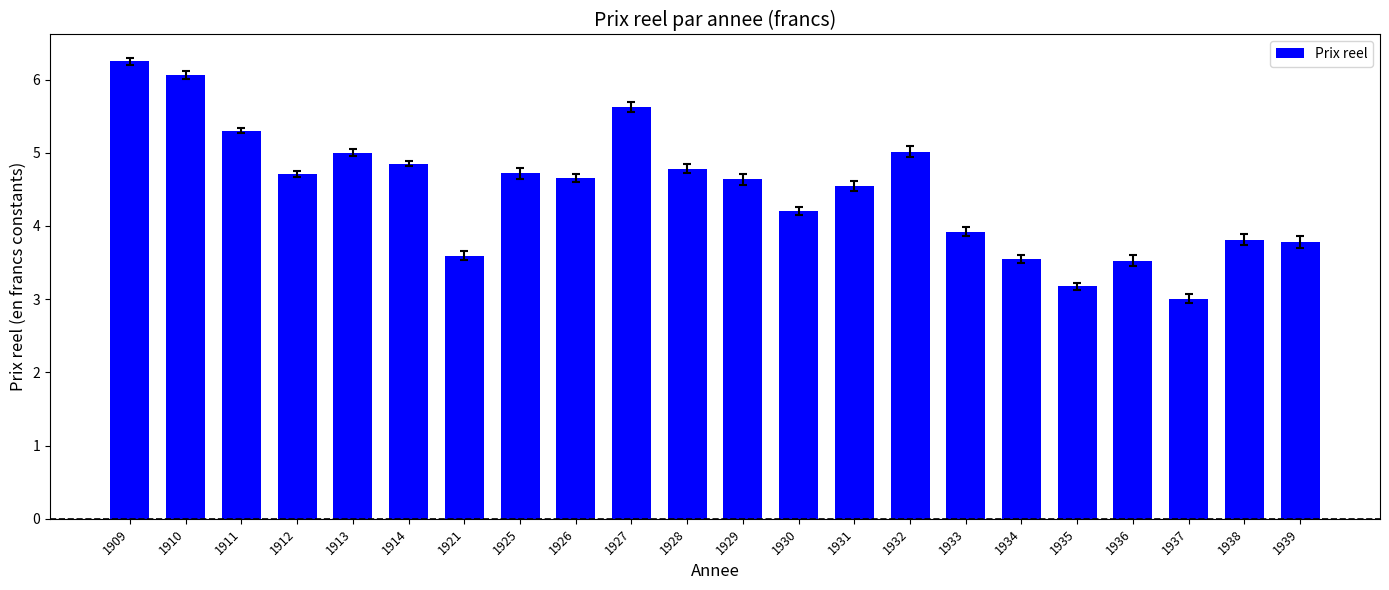

Which has a higher value, 1909 or 1921?

1909